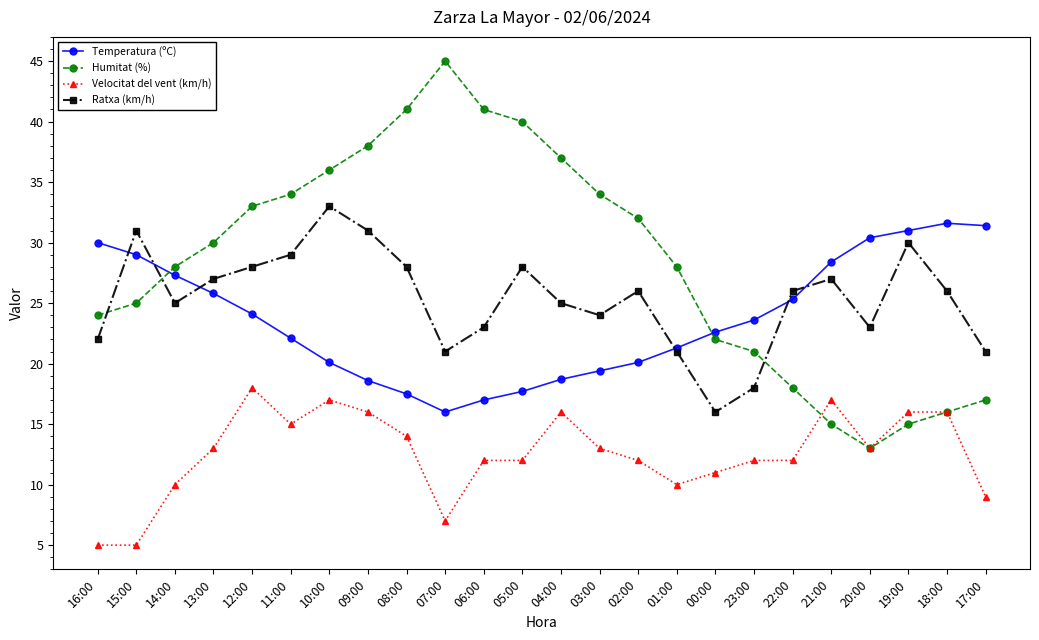

What are all the series names shown in the legend?

Temperatura (ºC), Humitat (%), Velocitat del vent (km/h), Ratxa (km/h)